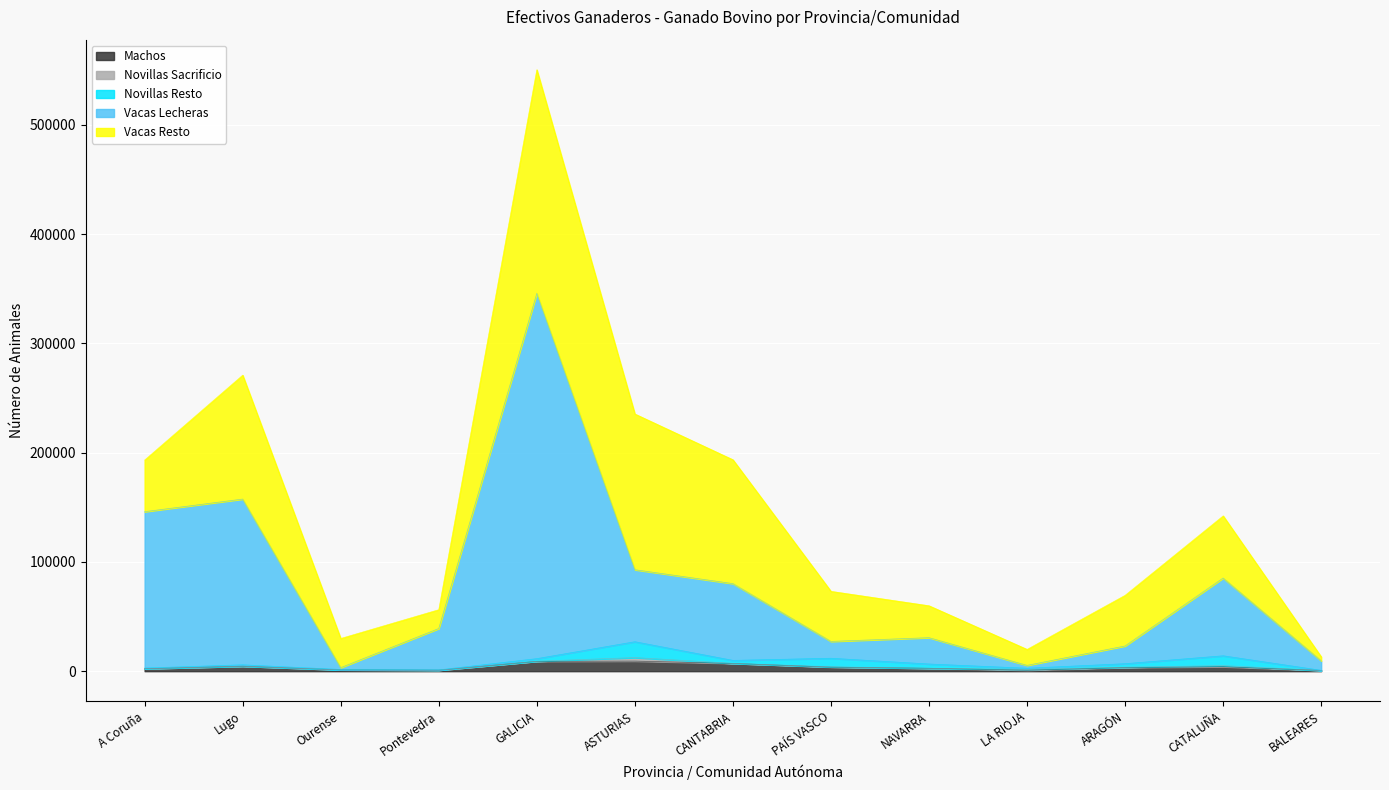

Which category has the highest value across all series?

GALICIA